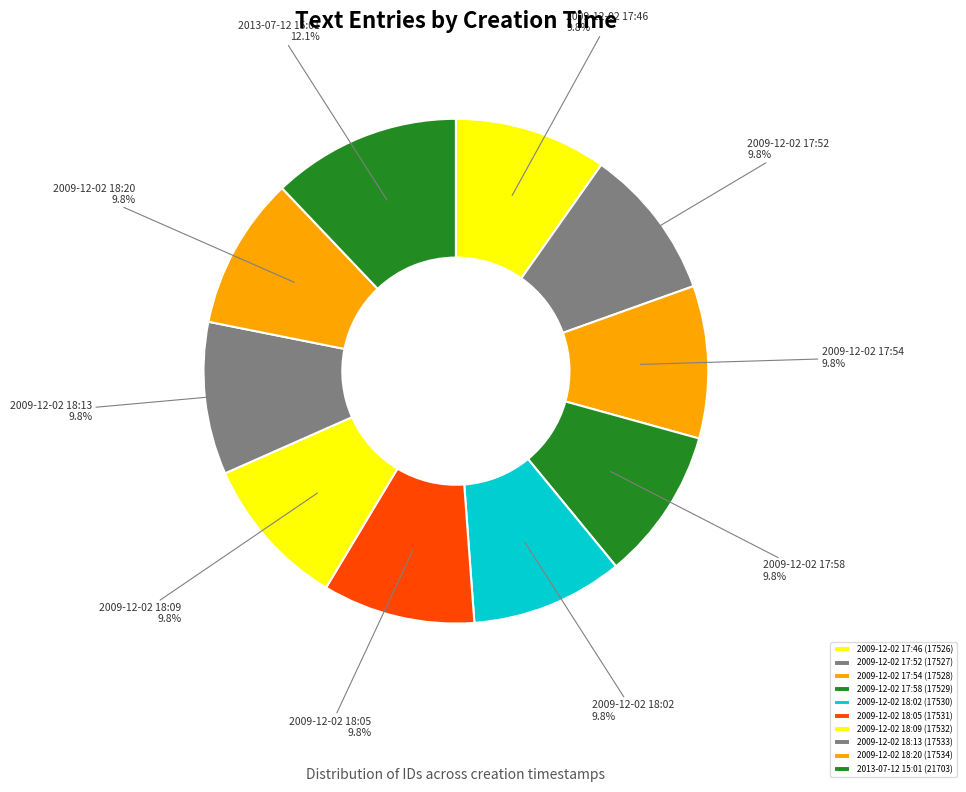

What is the total percentage of 2009-12-02 17:46 and 2009-12-02 18:02?

19.5%